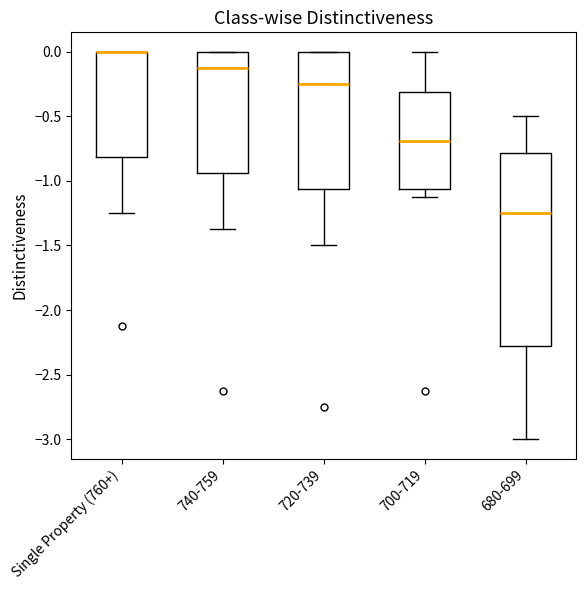

Comparing the boxes themselves (not the whiskers), which one is the tallest?

680-699